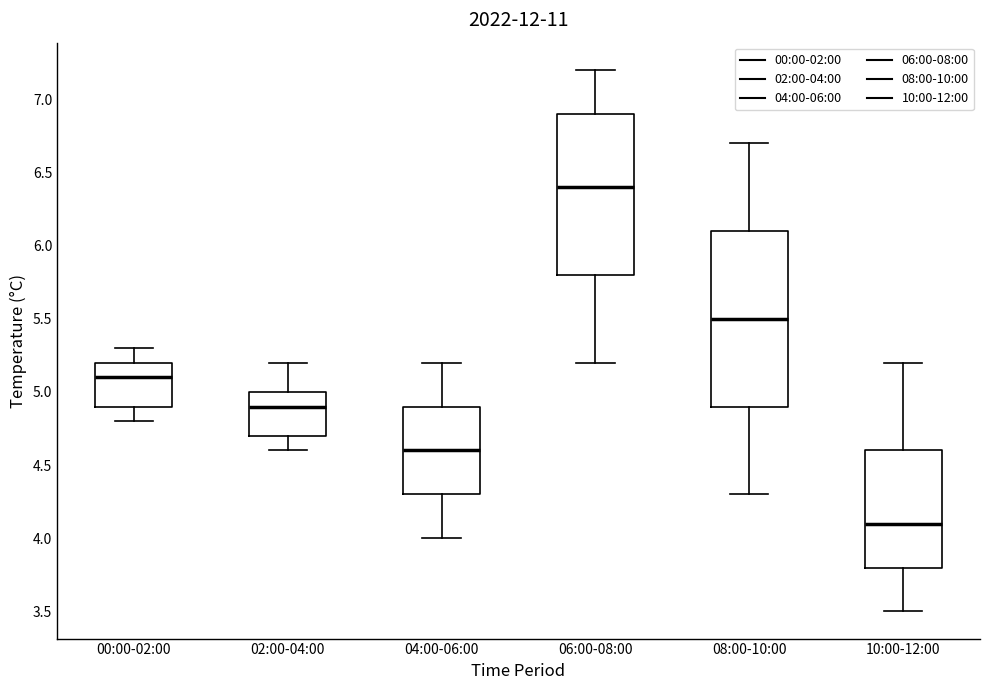

Where is the upper edge of the box for 04:00-06:00 on the y-axis? The values are not printed on the chart, so give them approximately, as read against the axis.

4.9